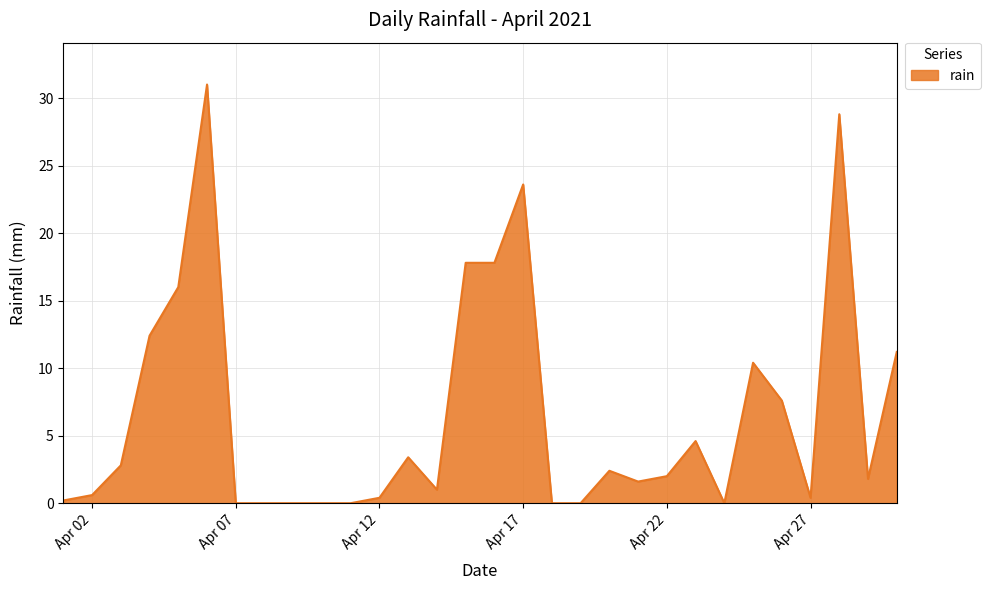

What is the greatest value displayed?

31.0